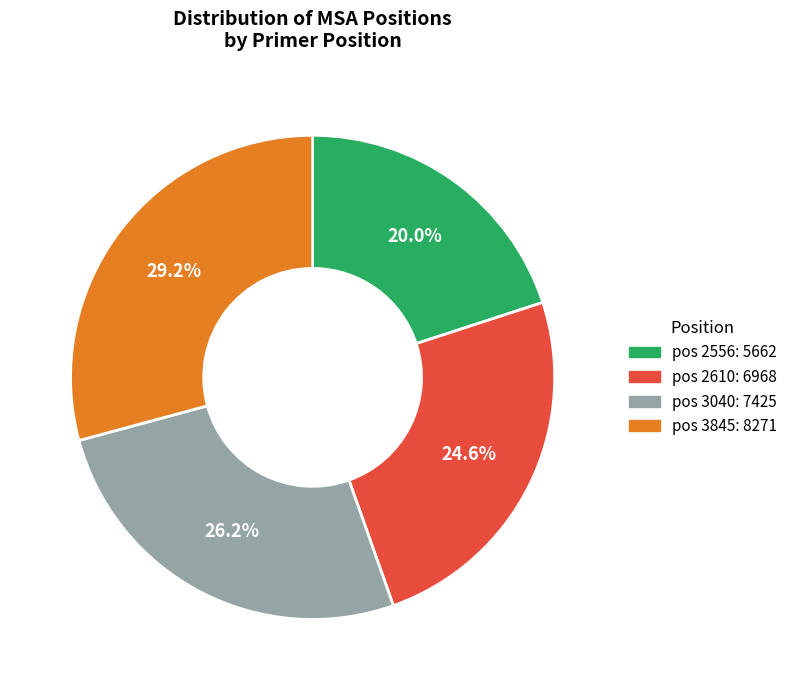

Combined, do pos 3845: 8271 and pos 3040: 7425 account for over 50%?

Yes